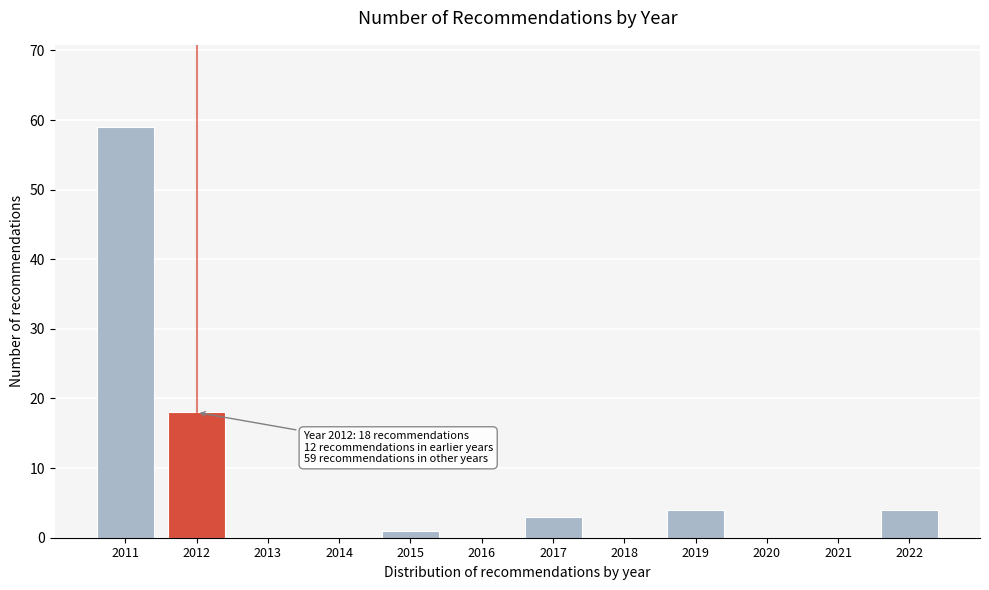

Reading left to right, list all the values displayed in this chart.

2011=59	2012=18	2013=0	2014=0	2015=1	2016=0	2017=3	2018=0	2019=4	2020=0	2021=0	2022=4